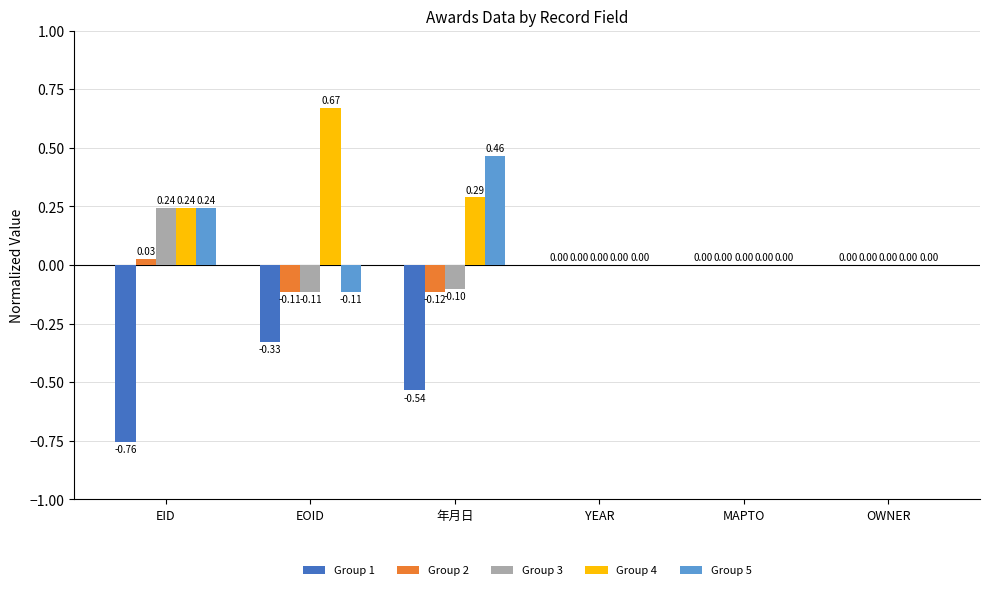

At which label does Group 2 first exceed 0?

EID